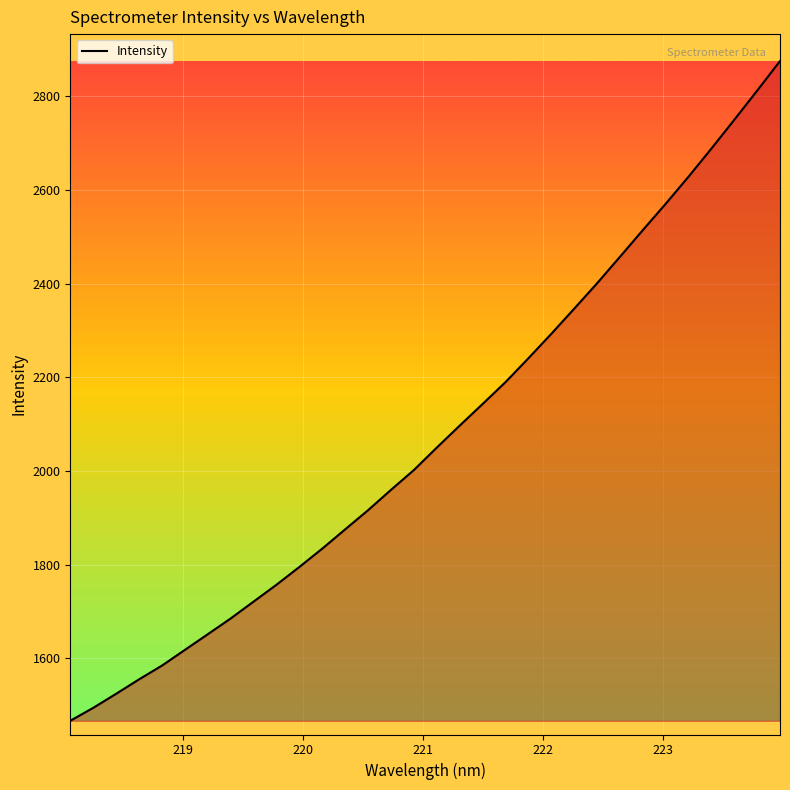

What is the difference between the maximum and minimum values?

1408.4